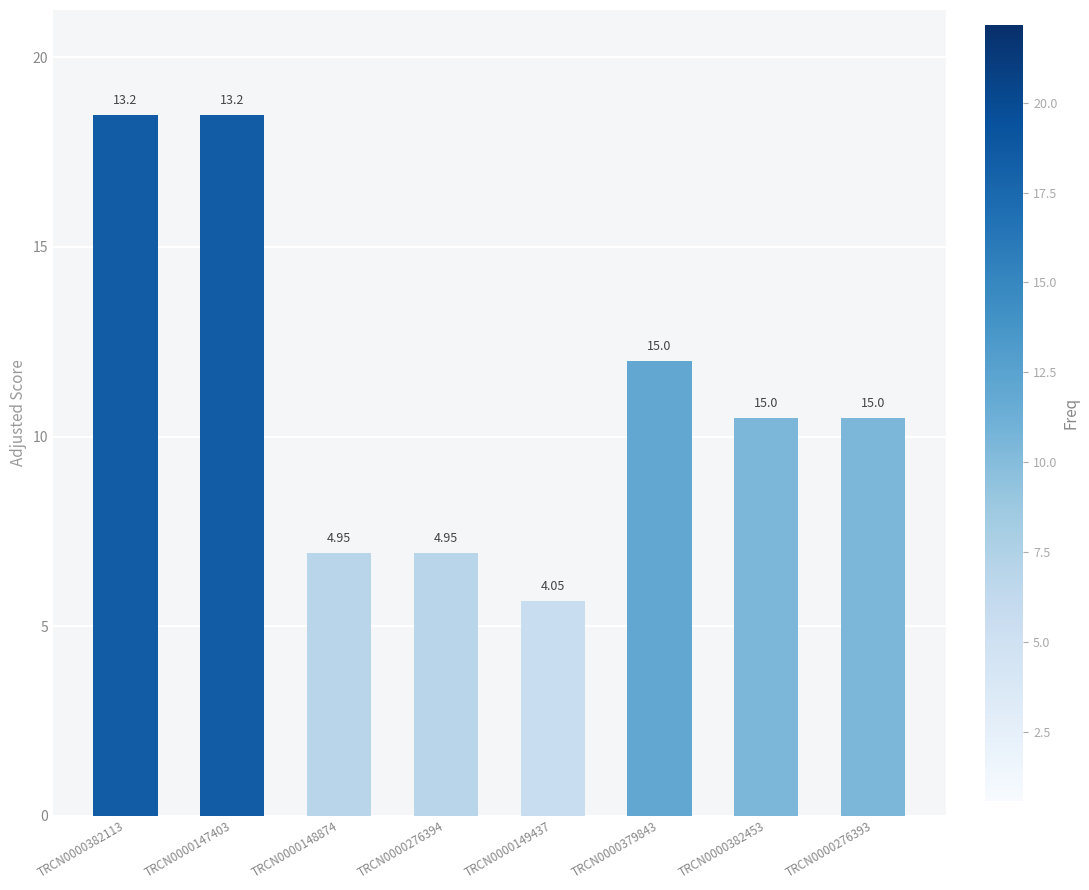

What is the sum of the values at TRCN0000382113 and TRCN0000147403?

37.0